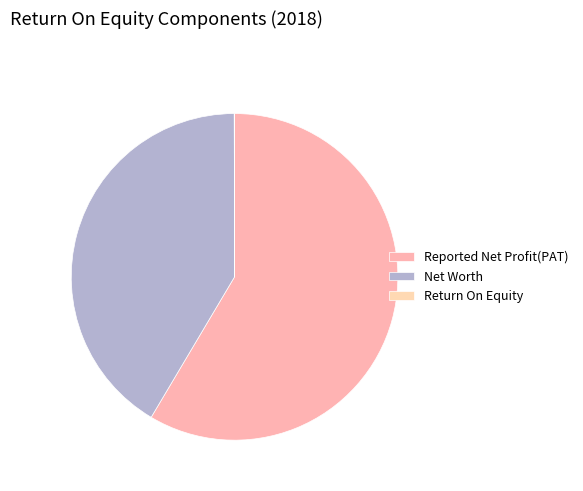

To the nearest percent, what portion does Net Worth represent?

41%